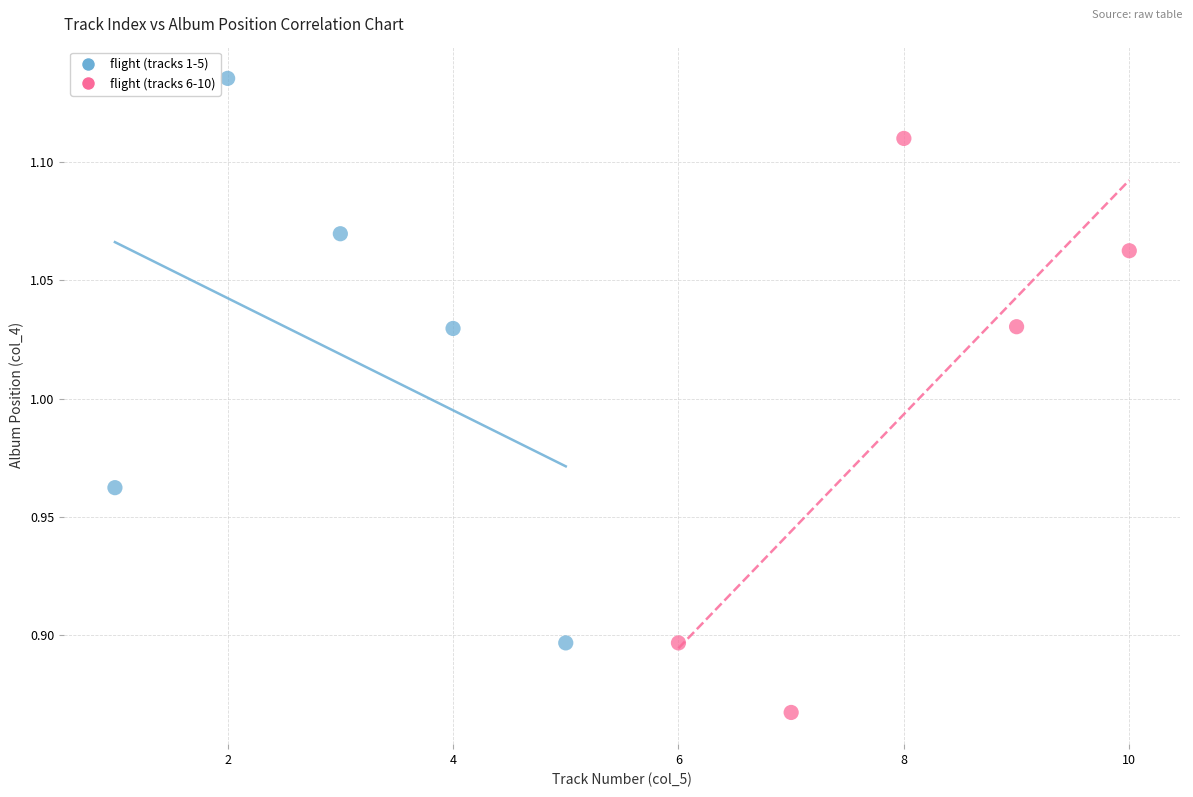

Which series reaches the maximum Y coordinate?

flight (tracks 1-5)